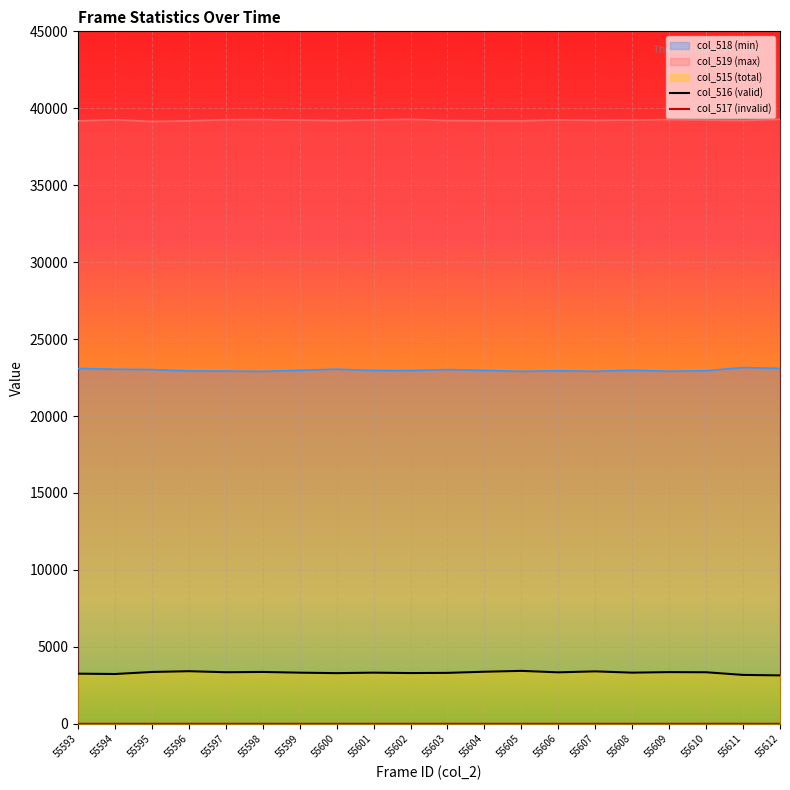

True or false: col_515 (total) and col_518 (min) cross at least once.

False